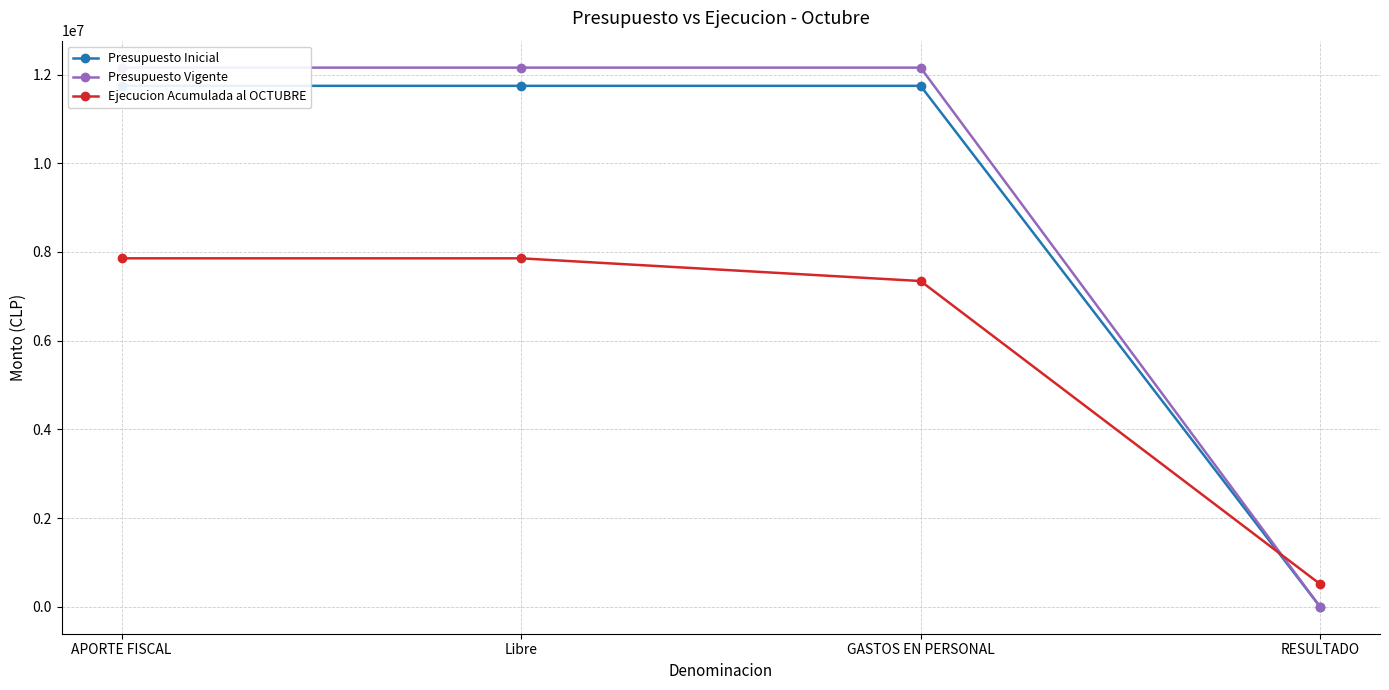

What is the lowest value of the Ejecucion Acumulada al OCTUBRE series?

512215